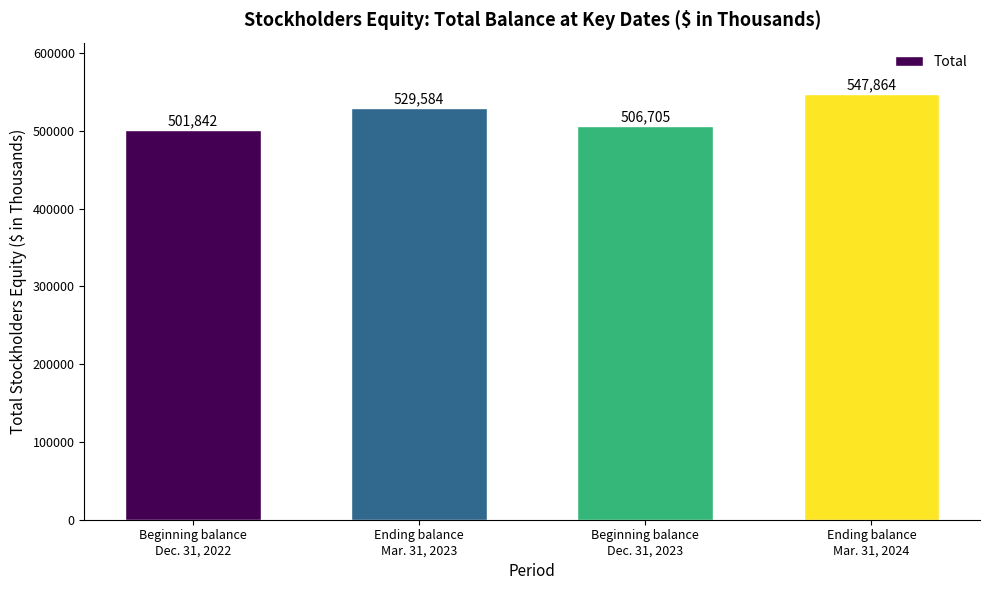

How many bars are there in total?

4